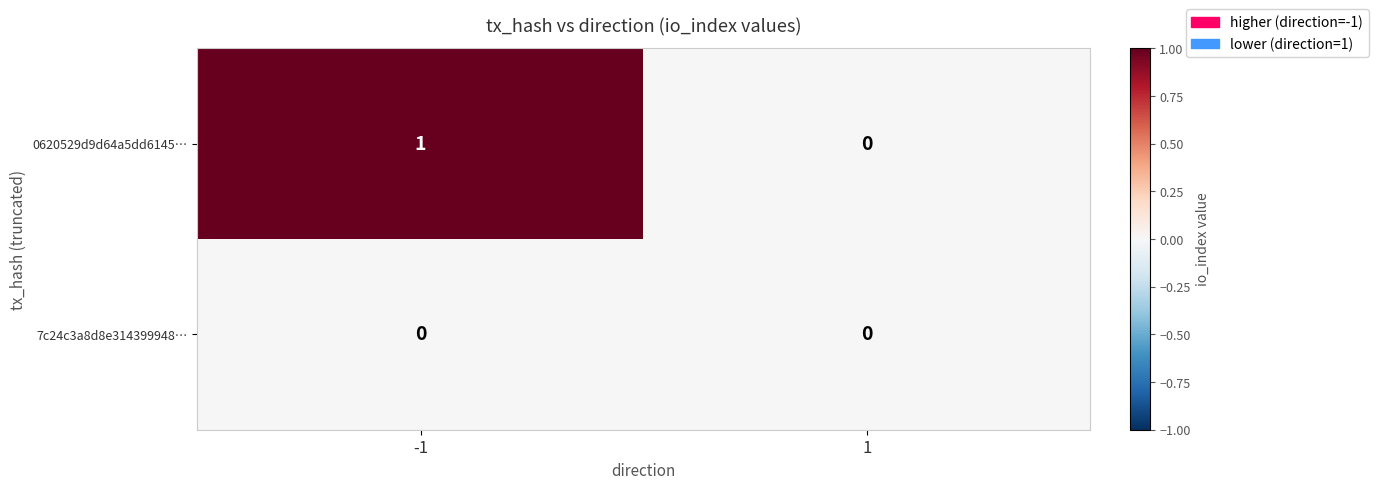

Is it true that 0620529d9d64a5dd6145… equals 2 at -1?

False